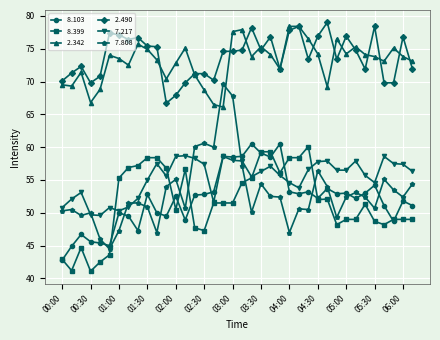

How many lines are shown in the chart?

6